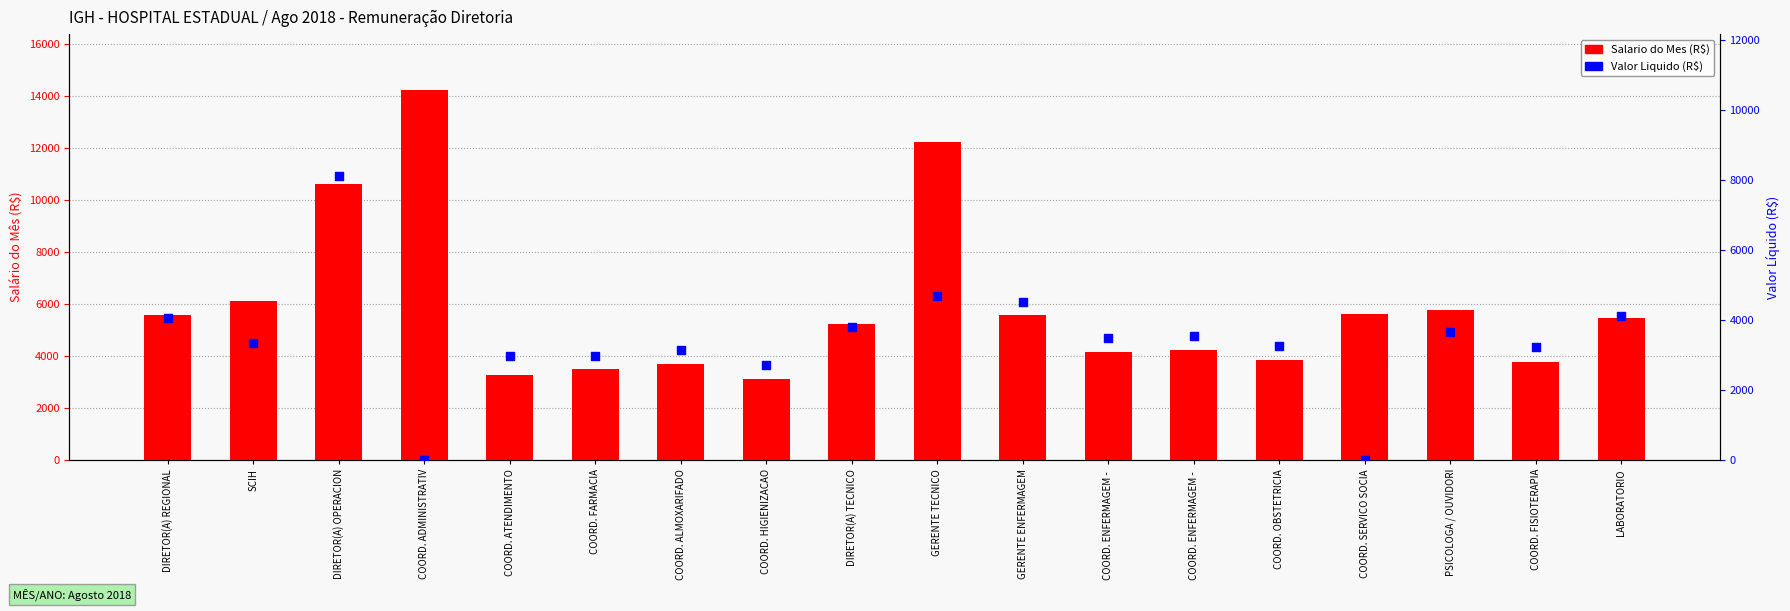

What are all the series names shown in the legend?

Salario do Mes (R$), Valor Liquido (R$)